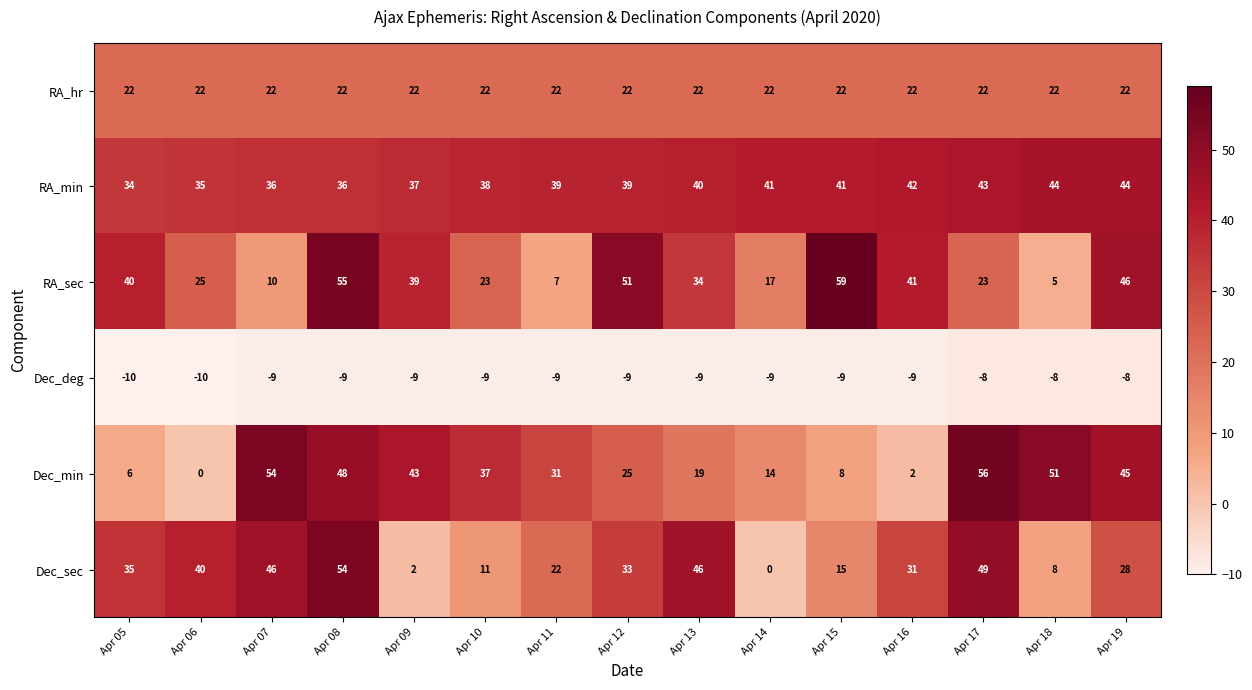

At which category is the sum across all series the highest?

Apr 08